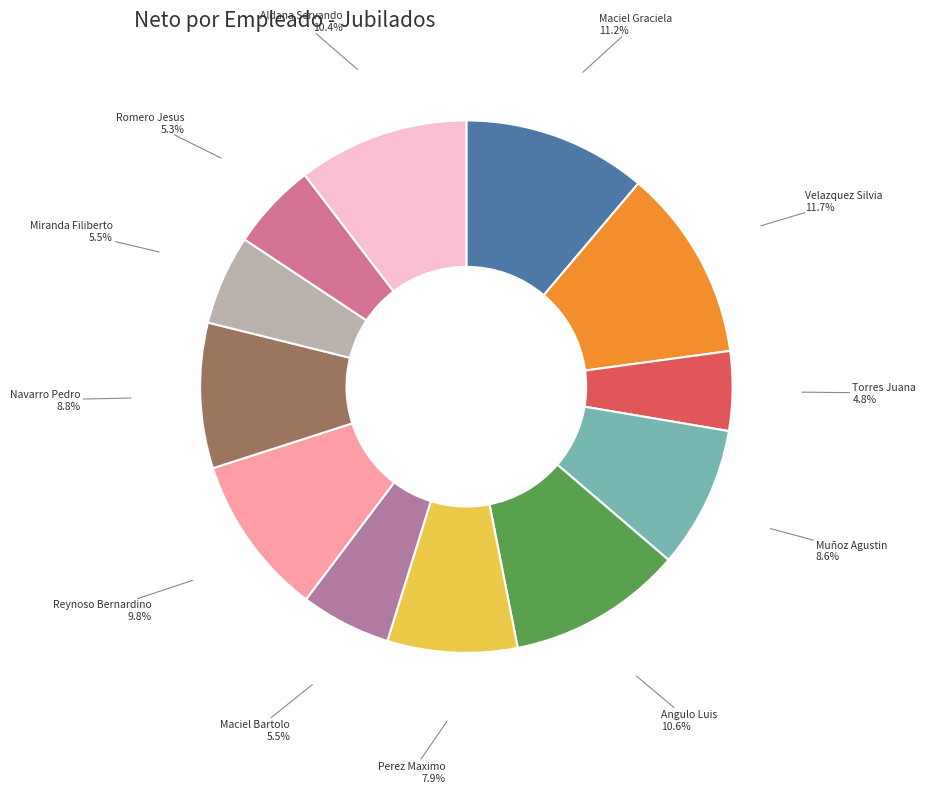

How many slices are in this pie chart?

12